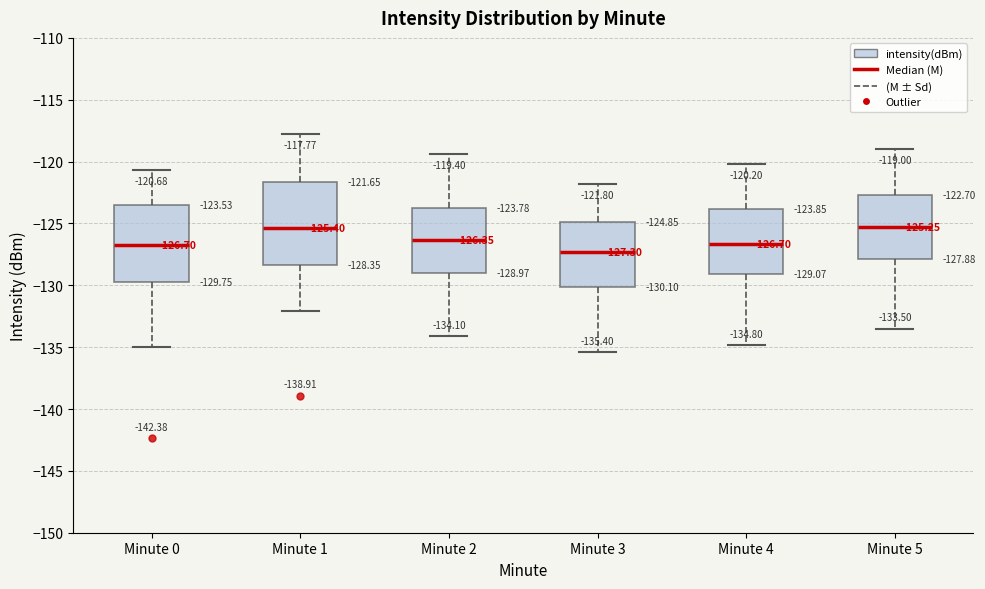

Which box's median line is the lowest?

Minute 3